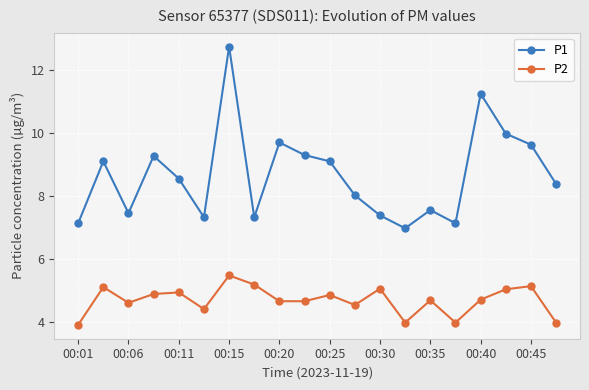

Which series has the largest total across all categories?

P1